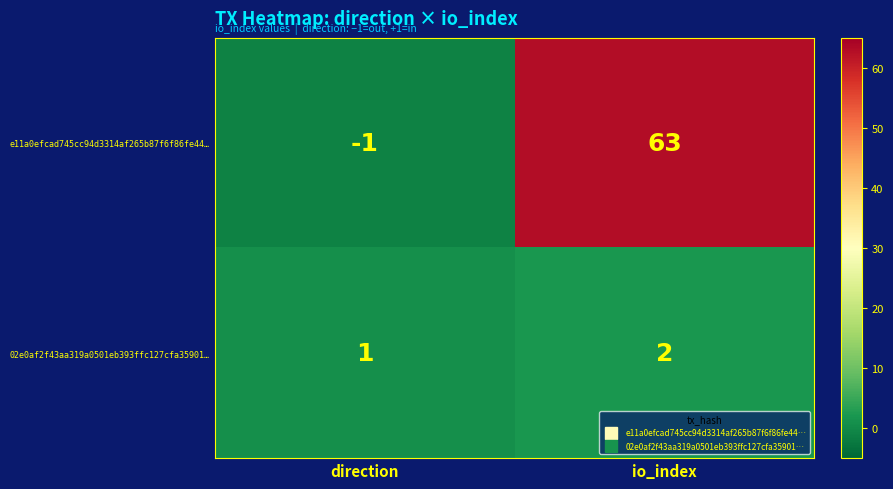

Which series has the largest range (max minus min)?

e11a0efcad745cc94d3314af265b87f6f86fe44…